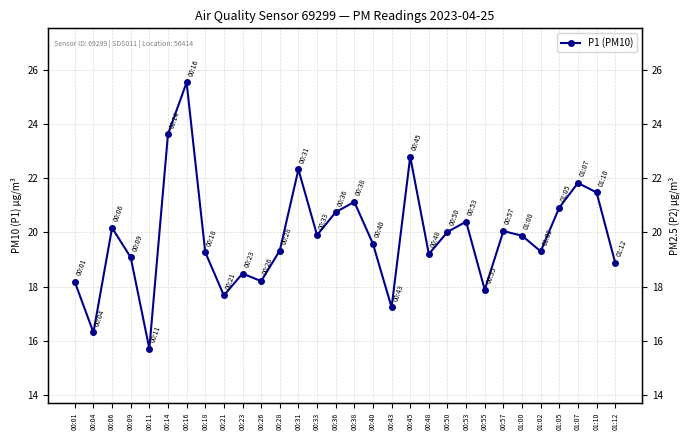

How many categories are shown in the chart?

30